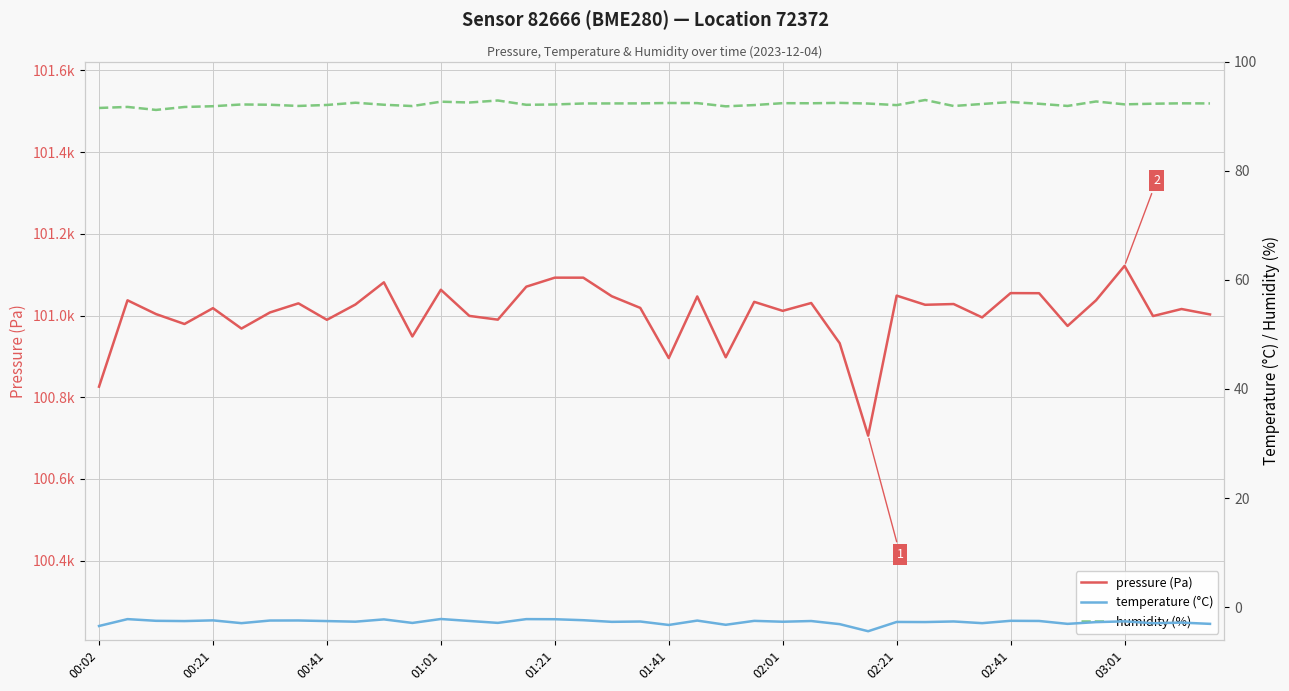

At 25, list the series in order from smallest to largest.

temperature (°C), humidity (%), pressure (Pa)